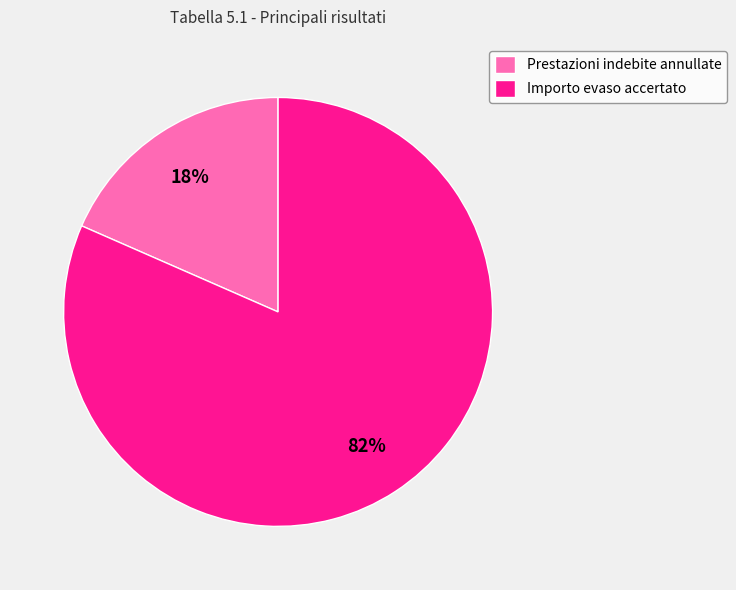

To the nearest percent, what is the average slice percentage?

50%